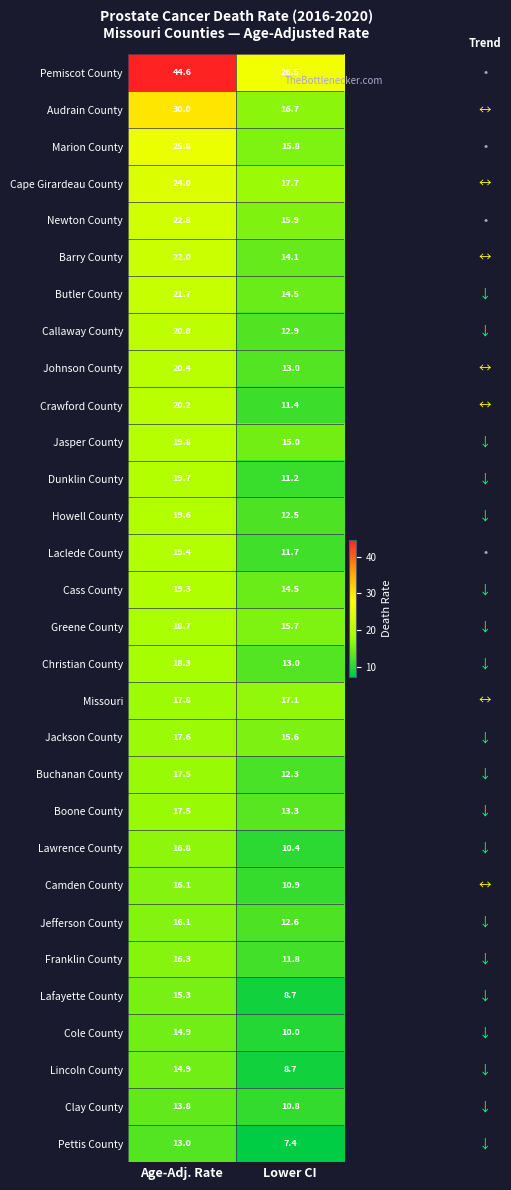

Is it true that Dunklin County equals 18.5 at Lower CI?

False